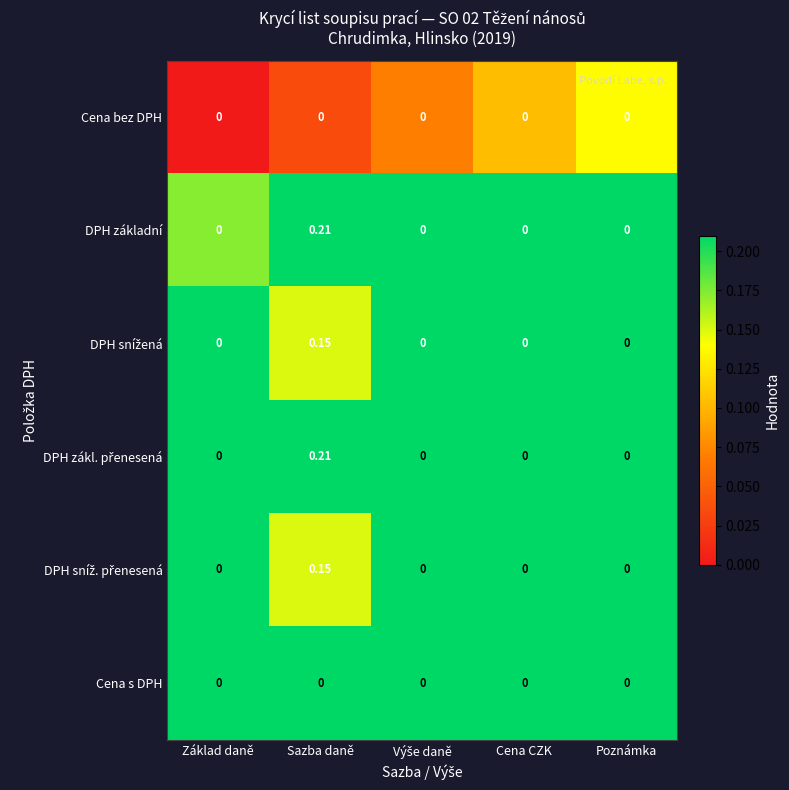

At which category is the sum across all series the highest?

Sazba daně